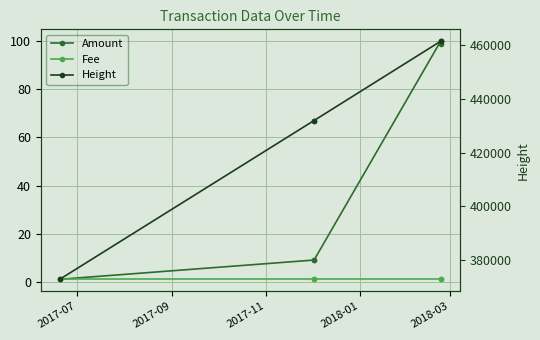

True or false: Amount has more than 1 points higher than both neighbors.

False